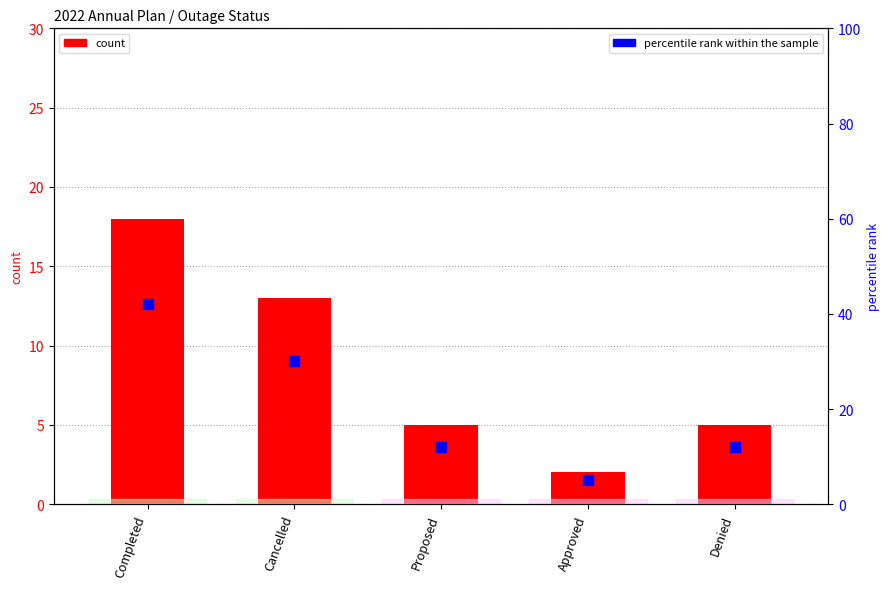

What are all the series names shown in the legend?

count, percentile rank within the sample